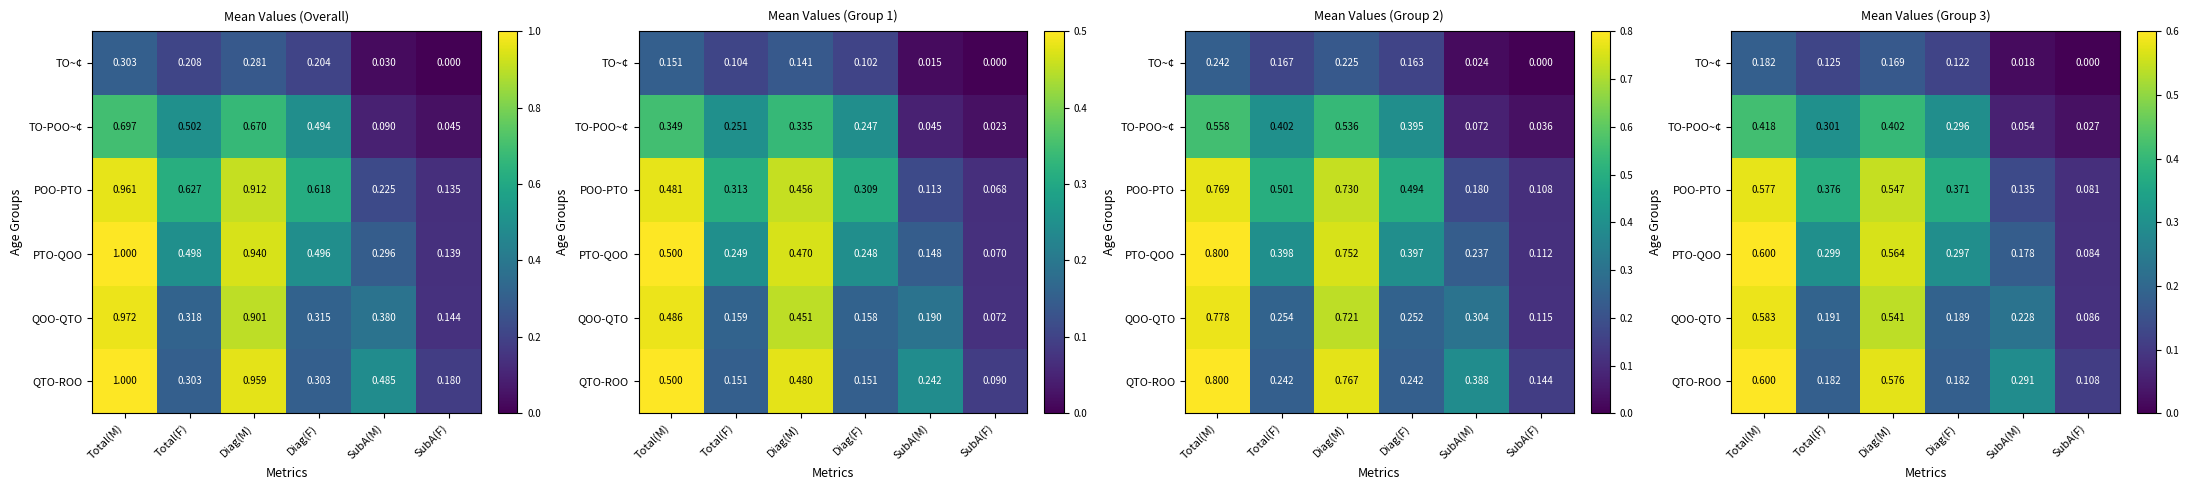

What is the sum of all TO~¢ values?

0.6